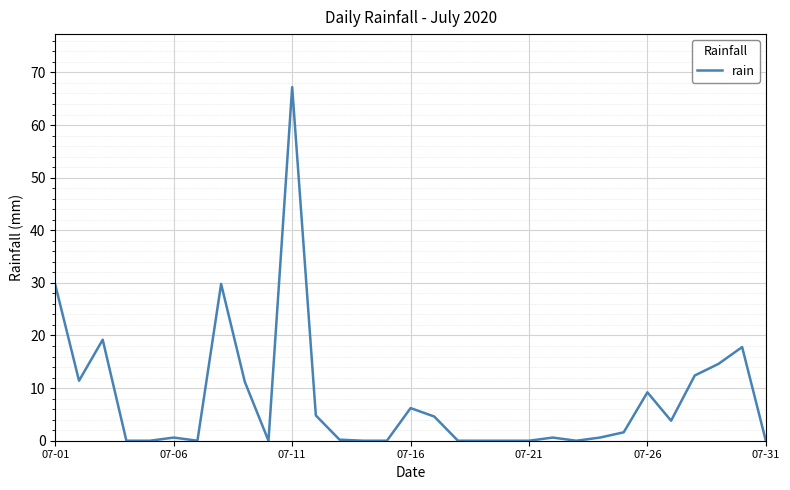

What is the maximum value shown in the chart?

67.2